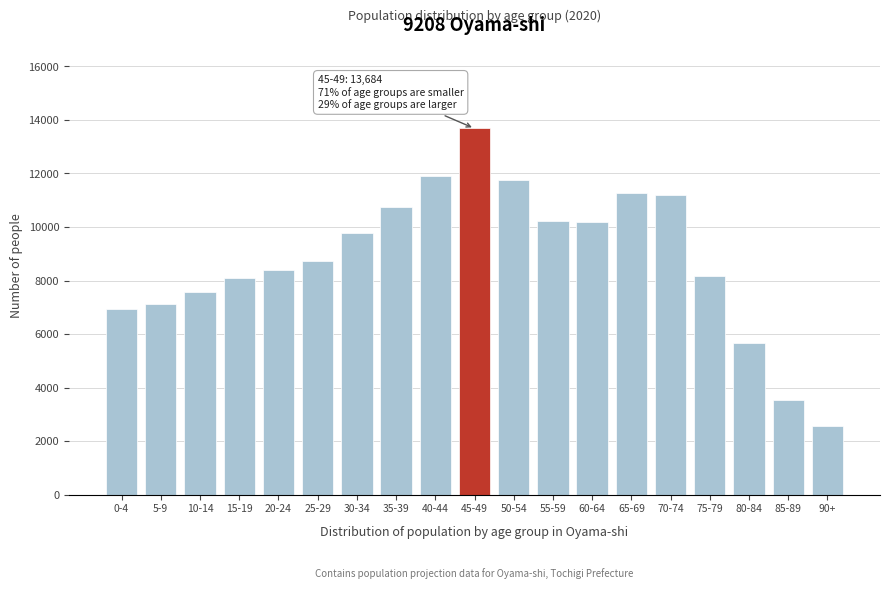

Is it true that the value at 55-59 is 16528?

False